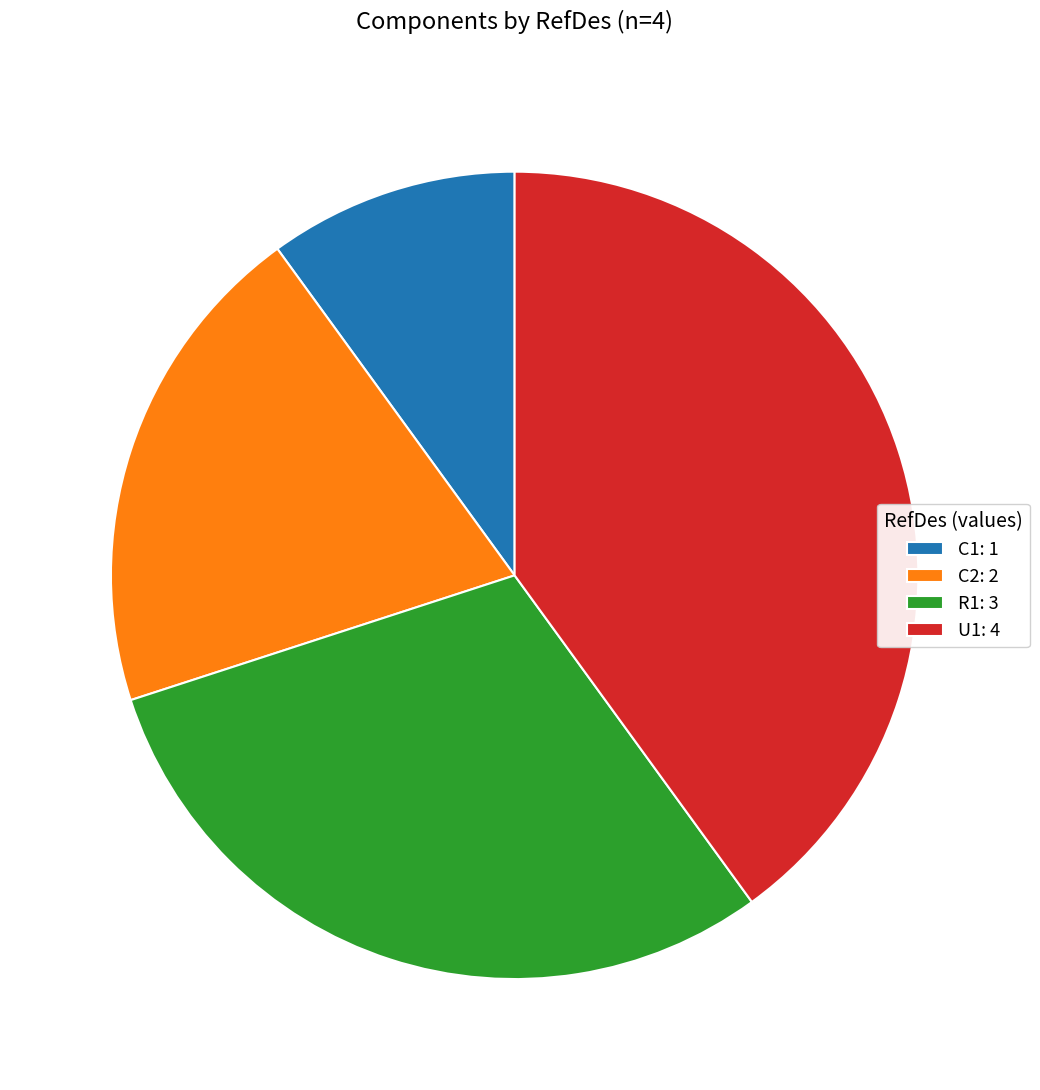

Which has a higher value, C2: 2 or R1: 3?

R1: 3